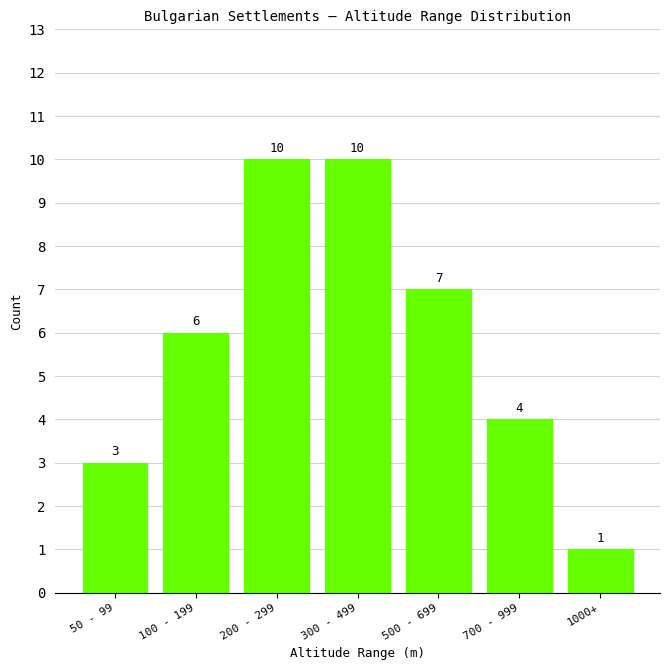

Reading left to right, extract all data points from this chart.

3	6	10	10	7	4	1